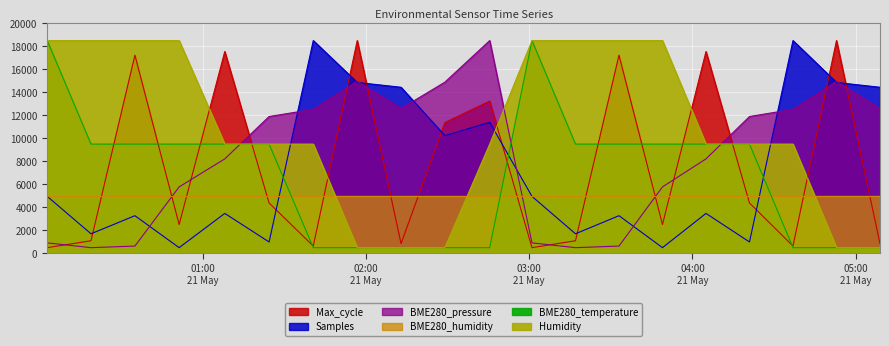

Between 2022/05/21 01:08:01 and 2022/05/21 03:33:00, which series saw the biggest shift?

Humidity